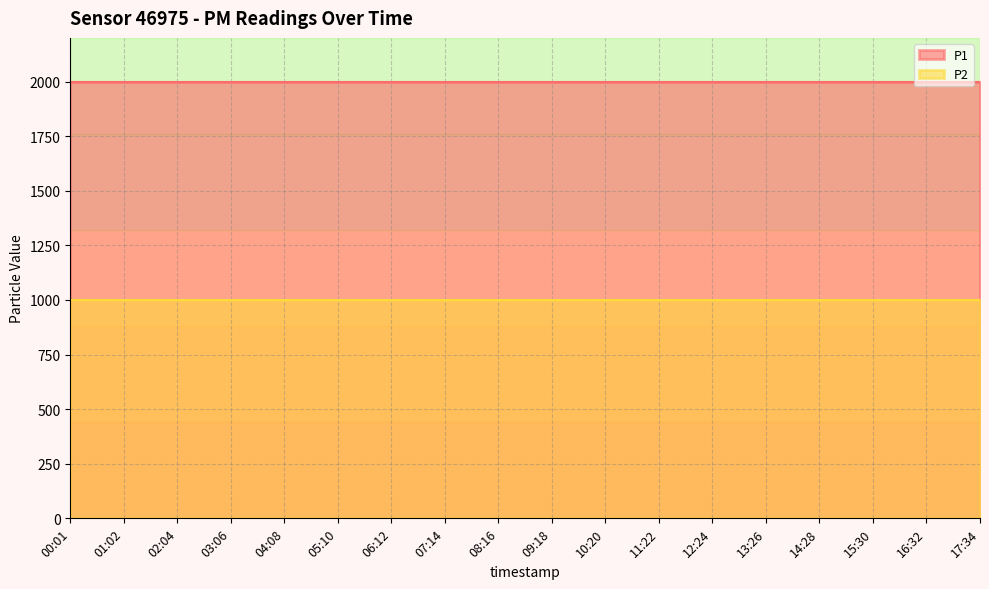

True or false: P1 has more than 0 points higher than both neighbors.

False